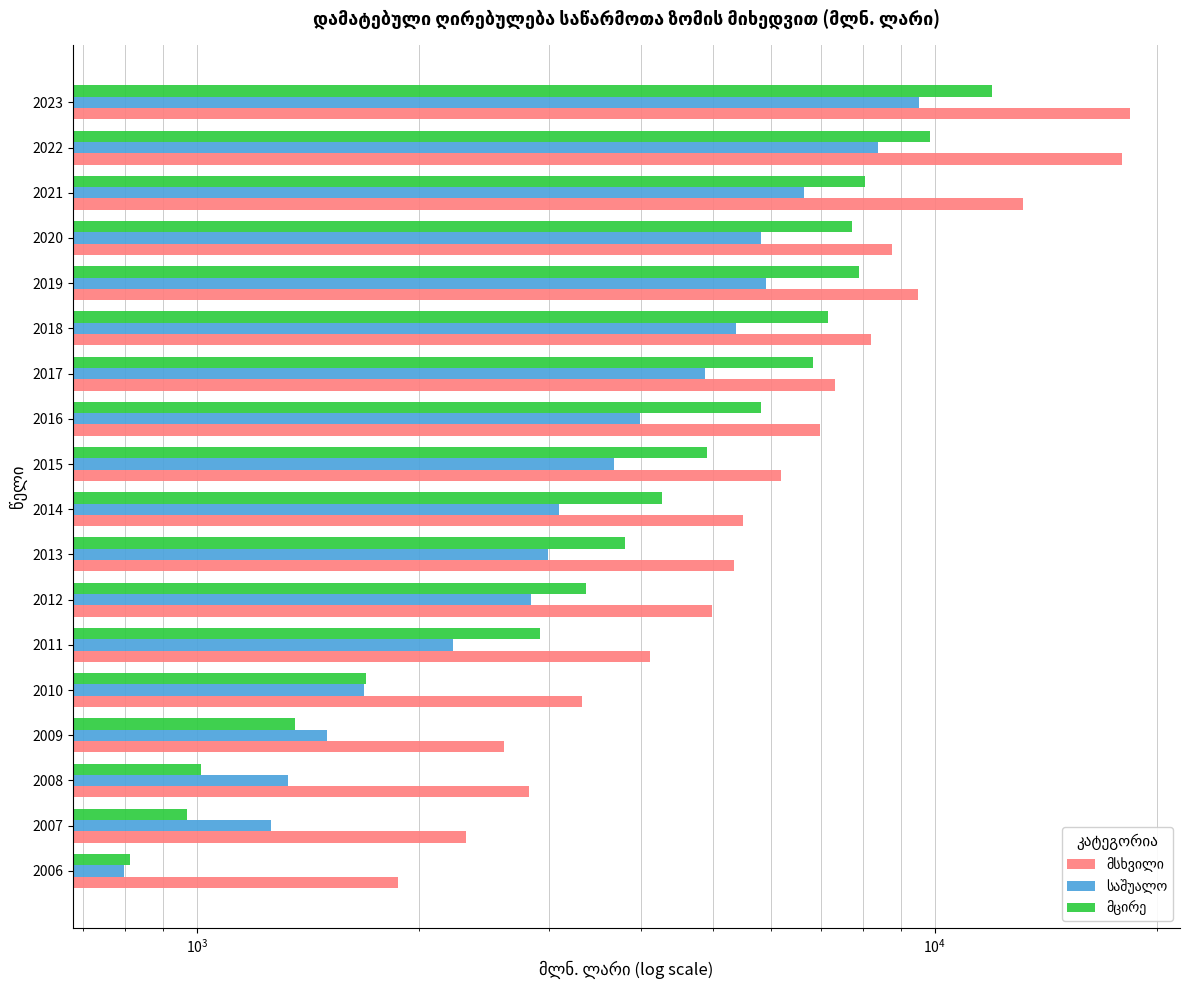

What is the sum of all მცირე values?

90390.6